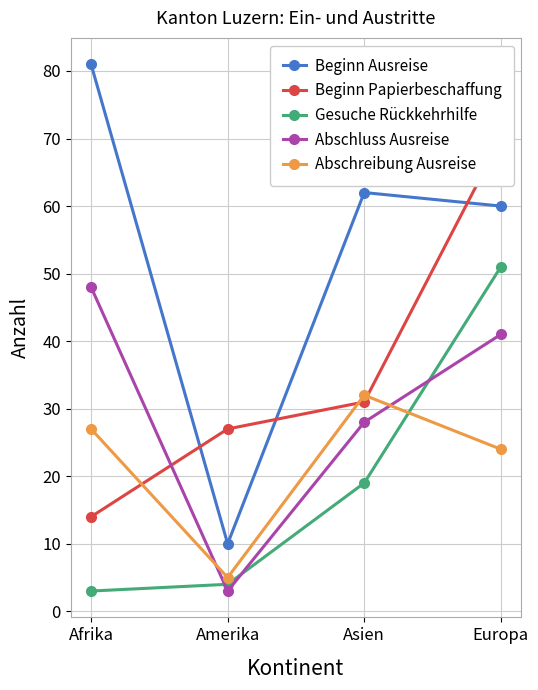

What are all the series names shown in the legend?

Beginn Ausreise, Beginn Papierbeschaffung, Gesuche Rückkehrhilfe, Abschluss Ausreise, Abschreibung Ausreise